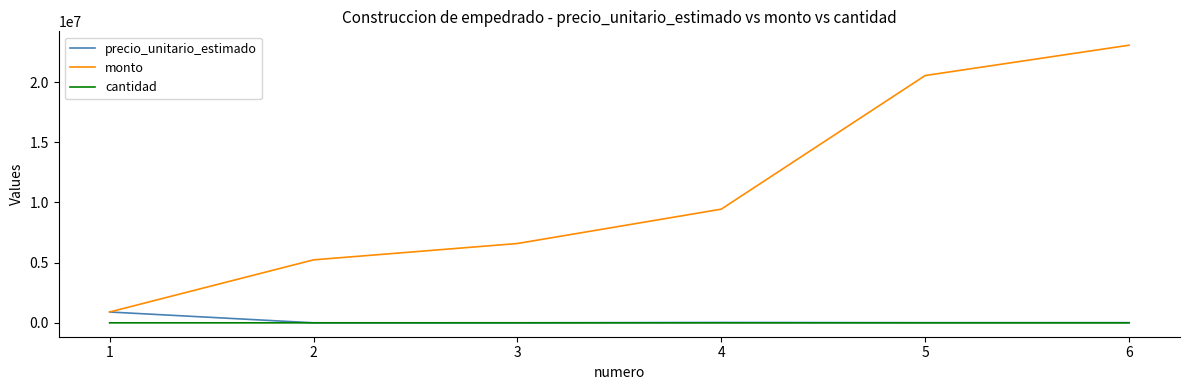

What are all the series names shown in the legend?

precio_unitario_estimado, monto, cantidad